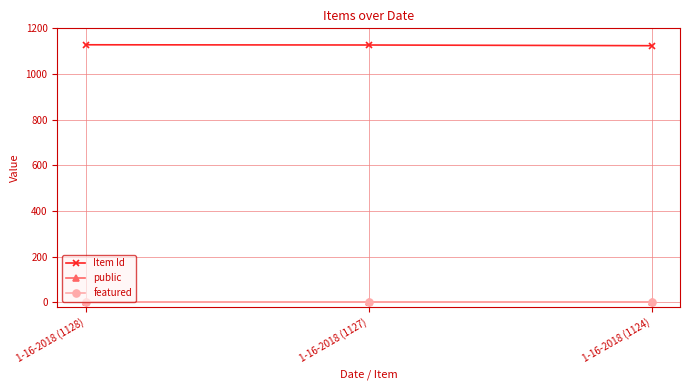

At how many categories does at least one series exceed 1006?

3